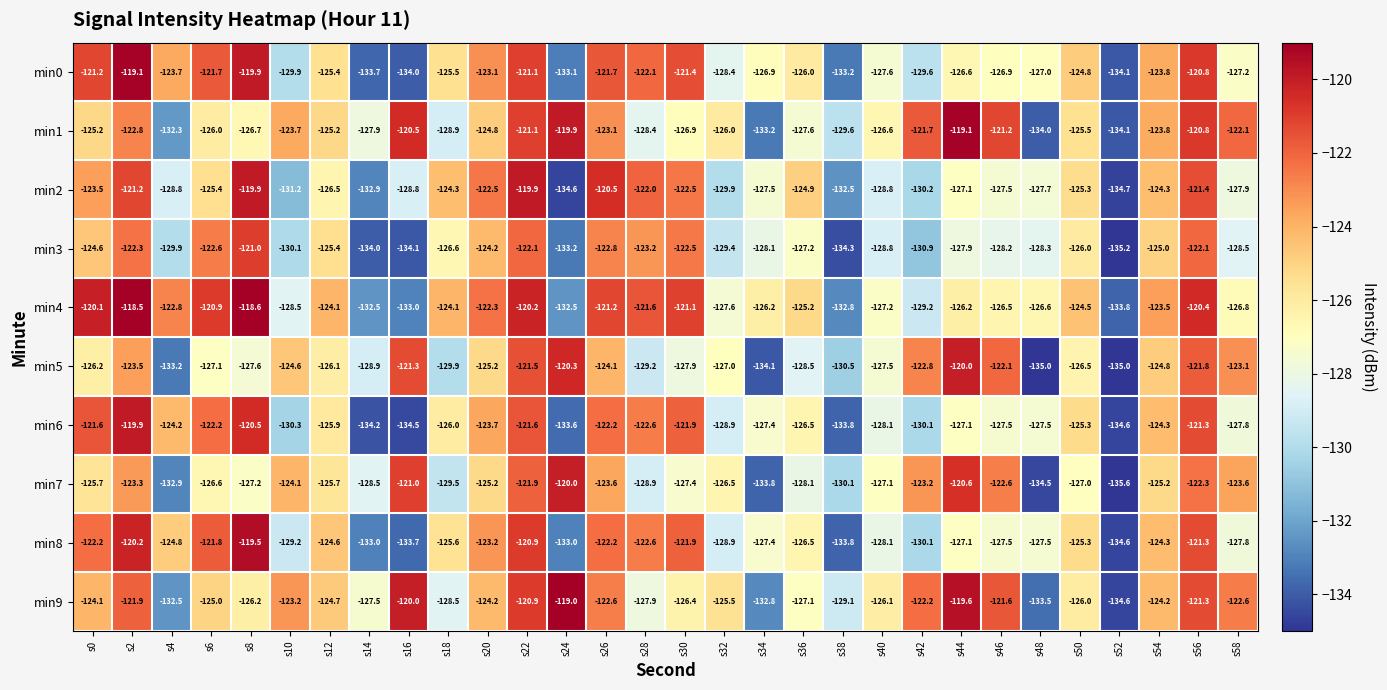

Count the number of categories in the chart.

30